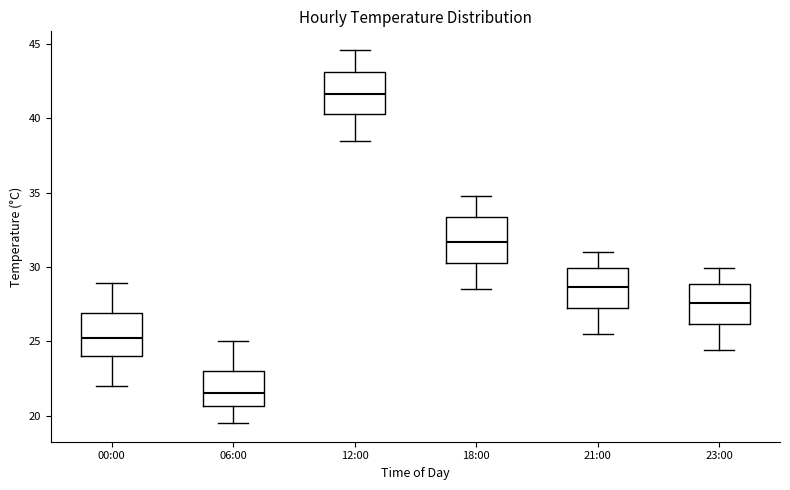

Reading left to right, transcribe this box plot: for each box, give where its median line is, the range the box spans, and where its two whiskers end, as read against the y-axis. The values are not printed on the chart, so give them approximately, as read against the axis.

00:00: median 25.5, box 24.0 to 27.0, whiskers 22.0 to 29.0
06:00: median 21.5, box 20.5 to 23.0, whiskers 19.5 to 25.0
12:00: median 41.5, box 40.5 to 43.0, whiskers 38.5 to 44.5
18:00: median 31.5, box 30.5 to 33.5, whiskers 28.5 to 35.0
21:00: median 28.5, box 27.5 to 30.0, whiskers 25.5 to 31.0
23:00: median 27.5, box 26.0 to 29.0, whiskers 24.5 to 30.0